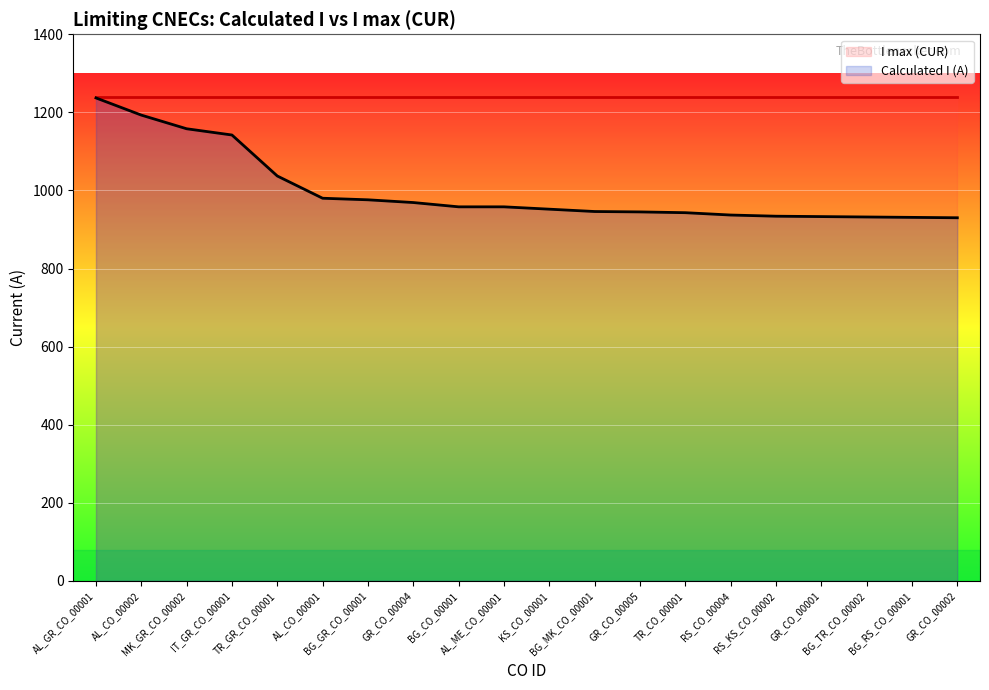

Where is the data nearest to the value 1083?

TR_GR_CO_00001